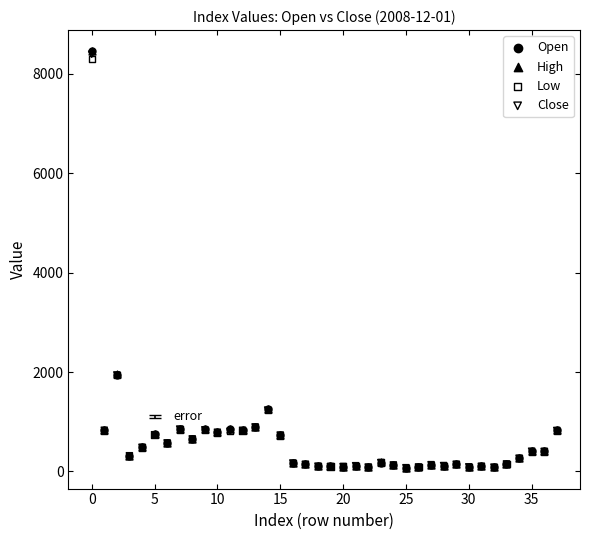

What are all the series names shown in the legend?

Open, High, Low, Close